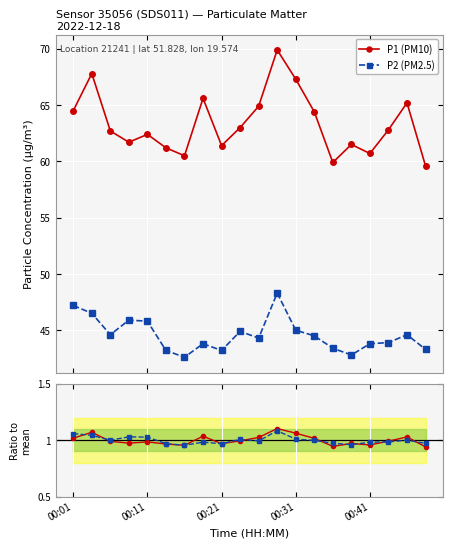

What is the value of the P1 (PM10) point at the 6th from the left?

61.2